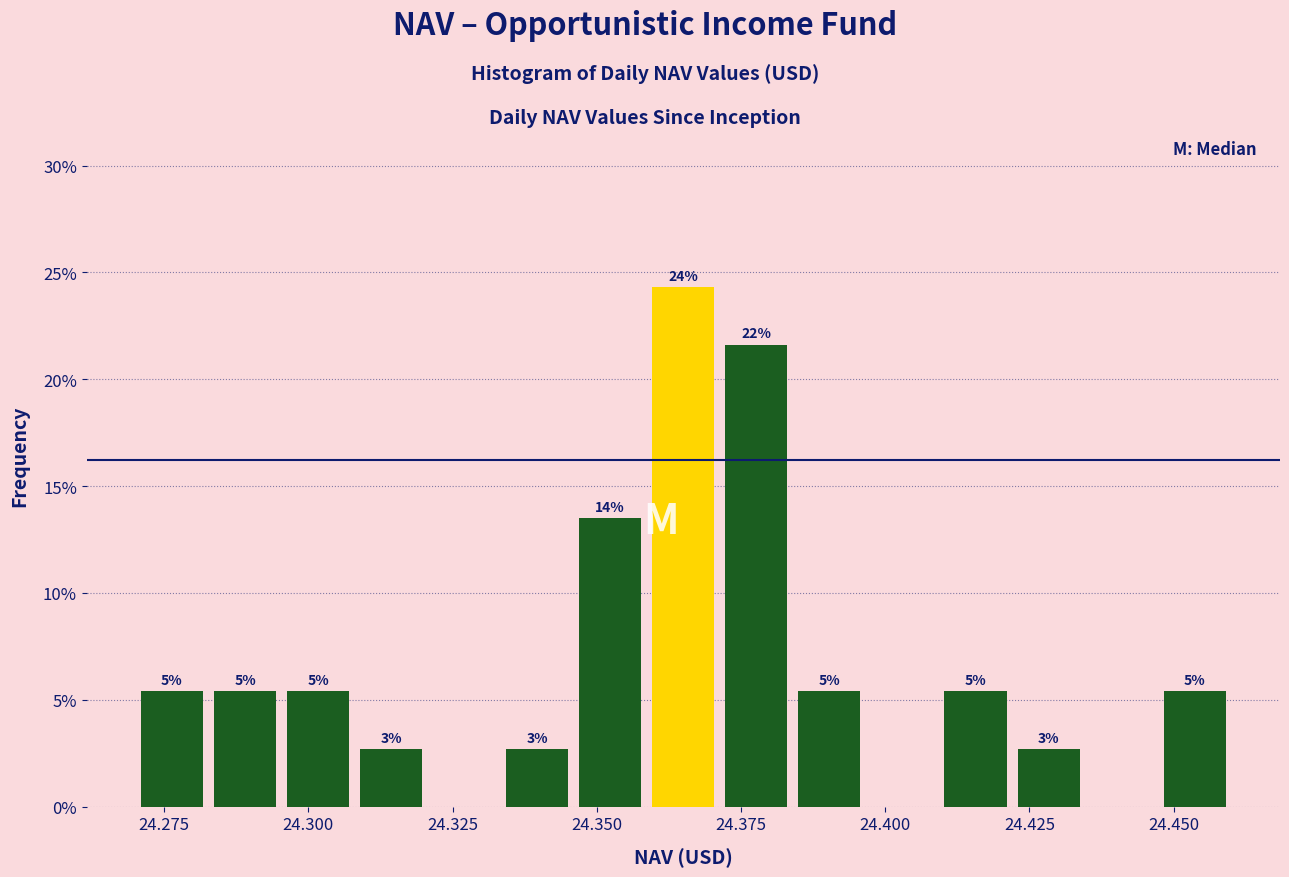

Read against the x-axis, roughly where is the centre of the tallest bar?

24.365